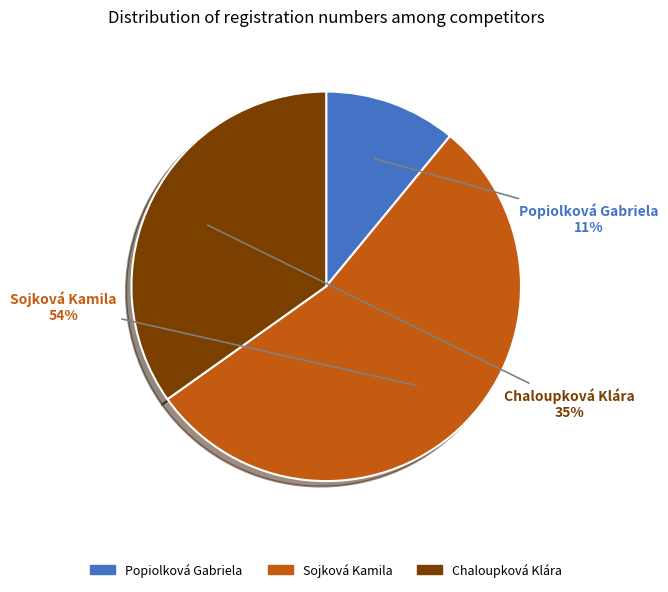

Which category has the smallest portion of the pie?

Popiolková Gabriela